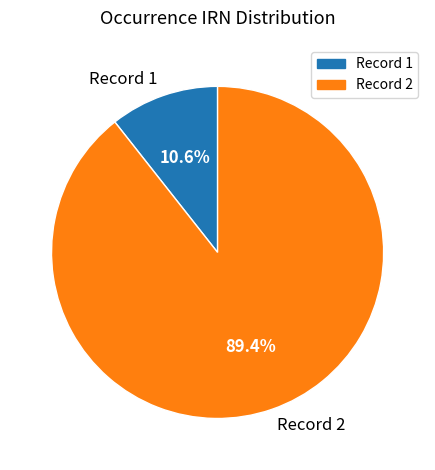

What is the total percentage of Record 2 and Record 1?

100.0%